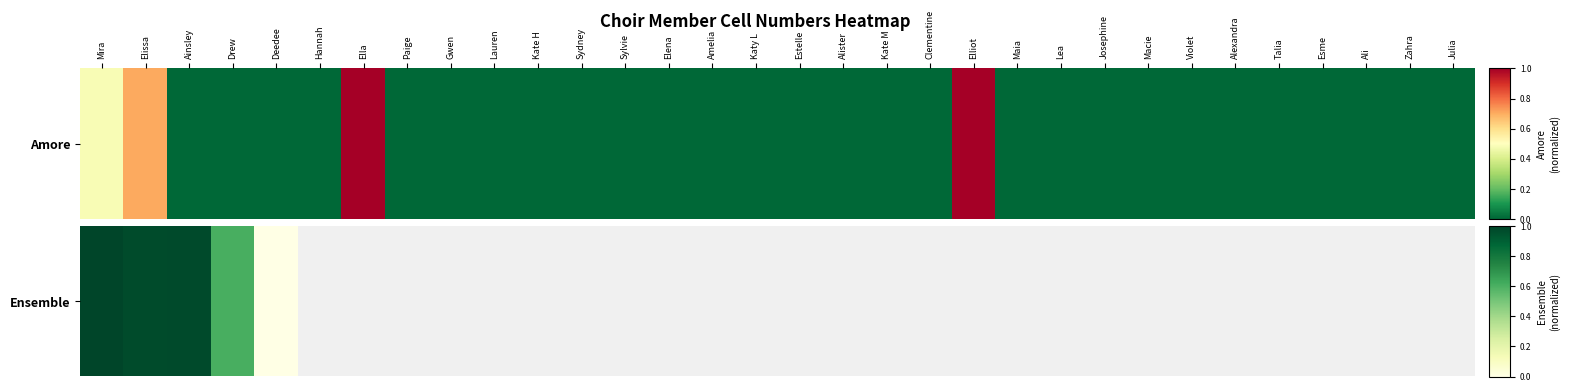

At which category does the chart reach its peak across all series?

Mira